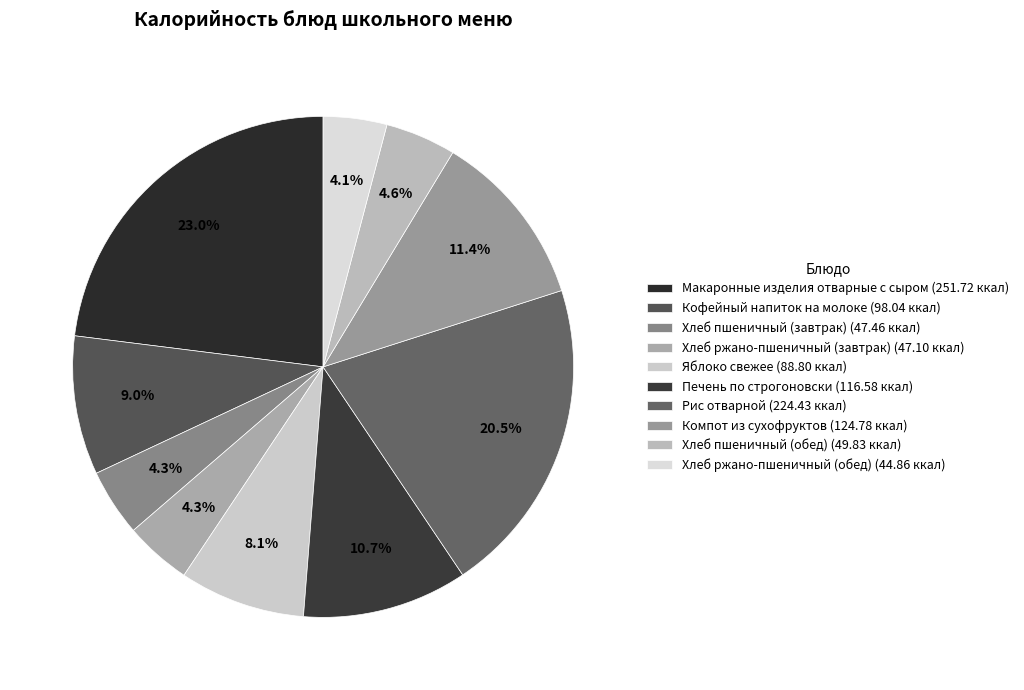

What percentage is the Компот из сухофруктов slice, to the nearest percent?

11%